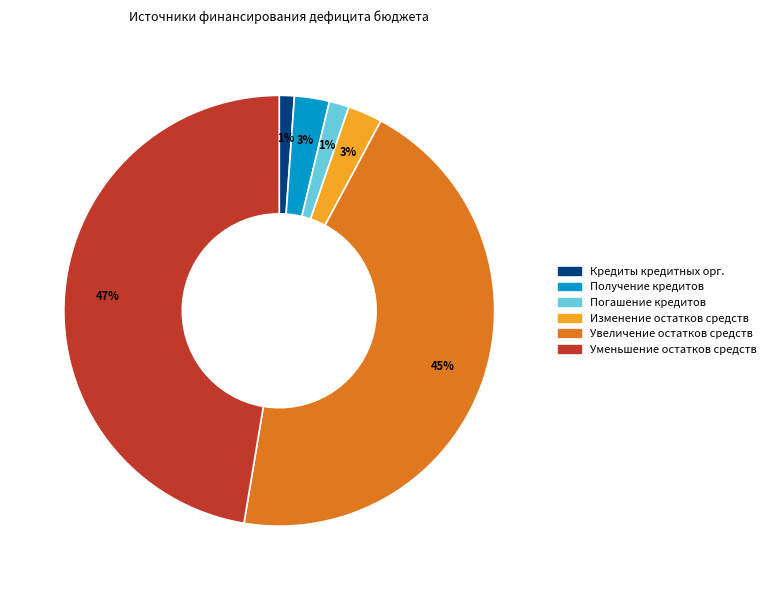

Is there a majority slice in this chart?

No